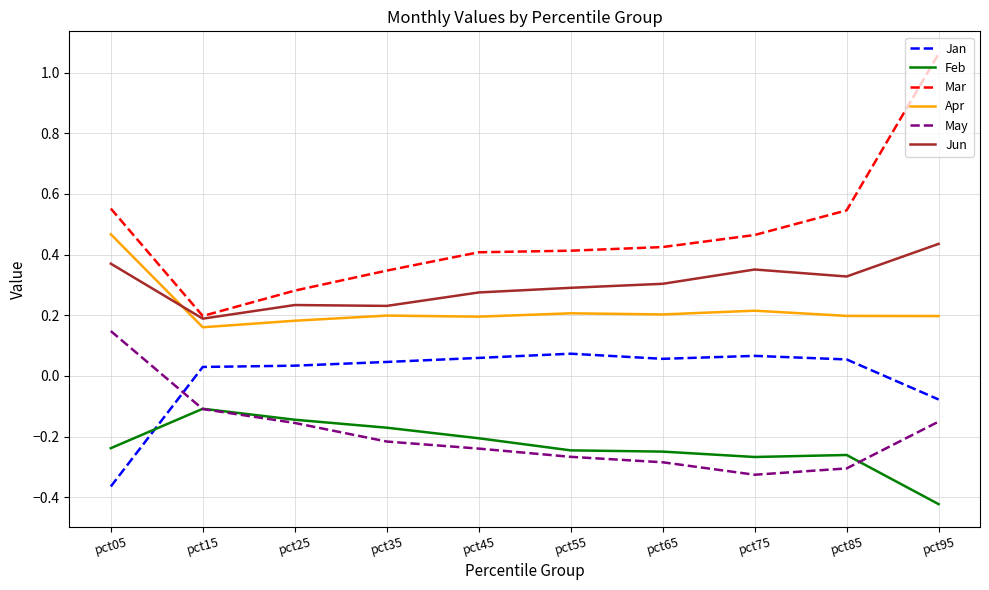

True or false: Jan and Apr intersect in this chart.

False